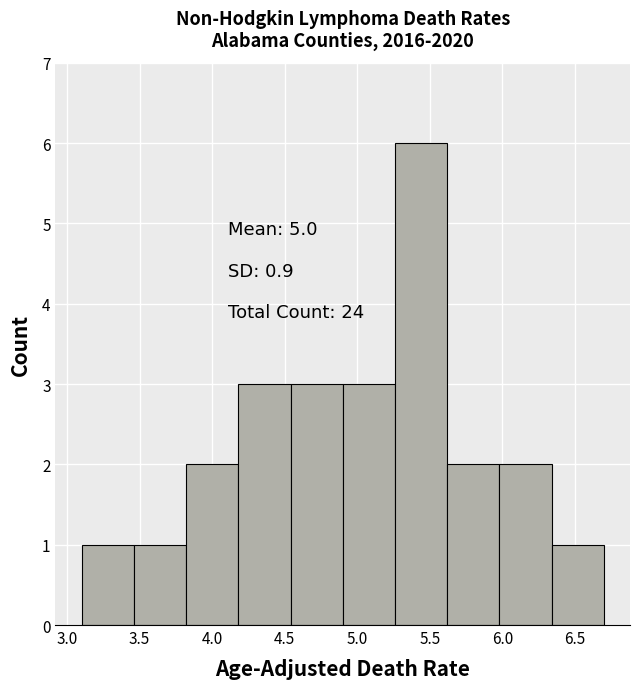

Over which range of the x-axis is the bar tallest?

5.26 to 5.62